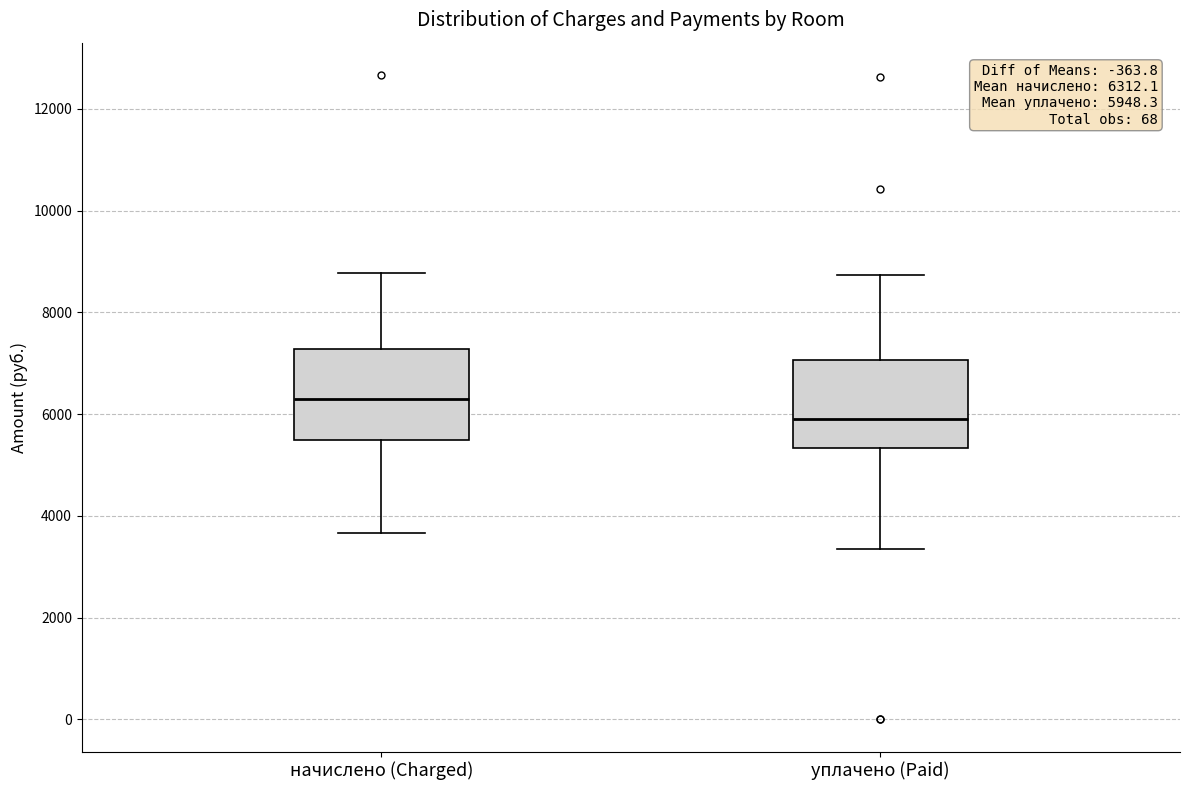

Which box's median line is the lowest?

уплачено (Paid)